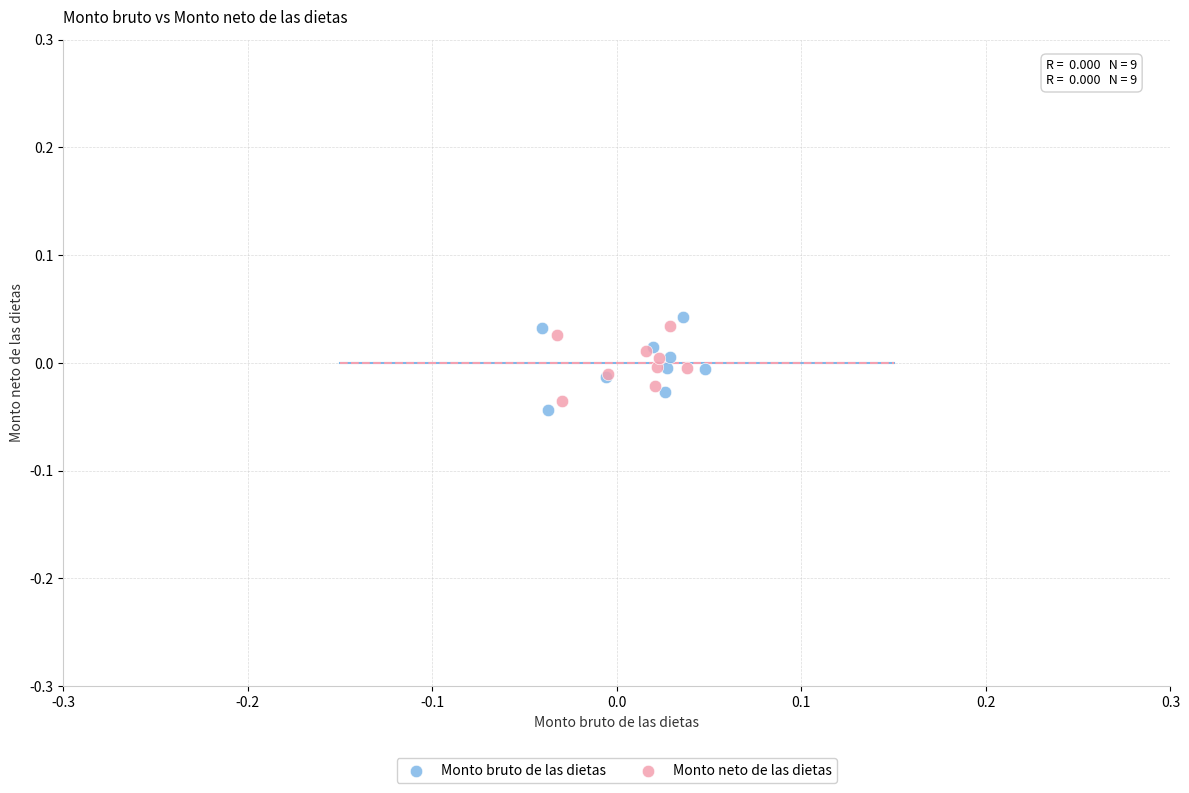

Which series has the widest spread of Y values?

Monto bruto de las dietas